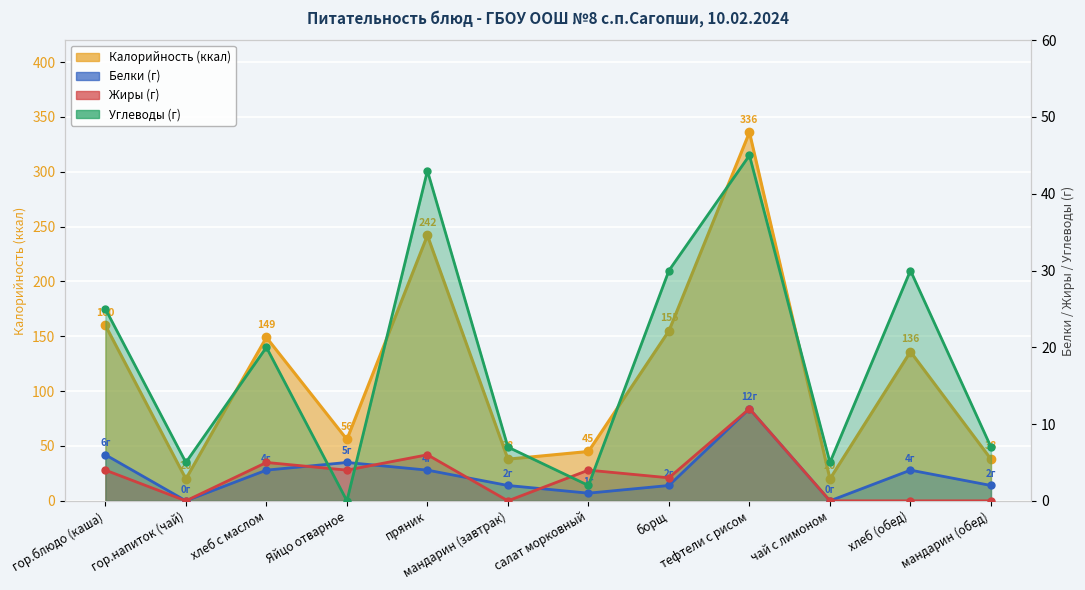

What is the label of the 9th point from the left?

тефтели с рисом